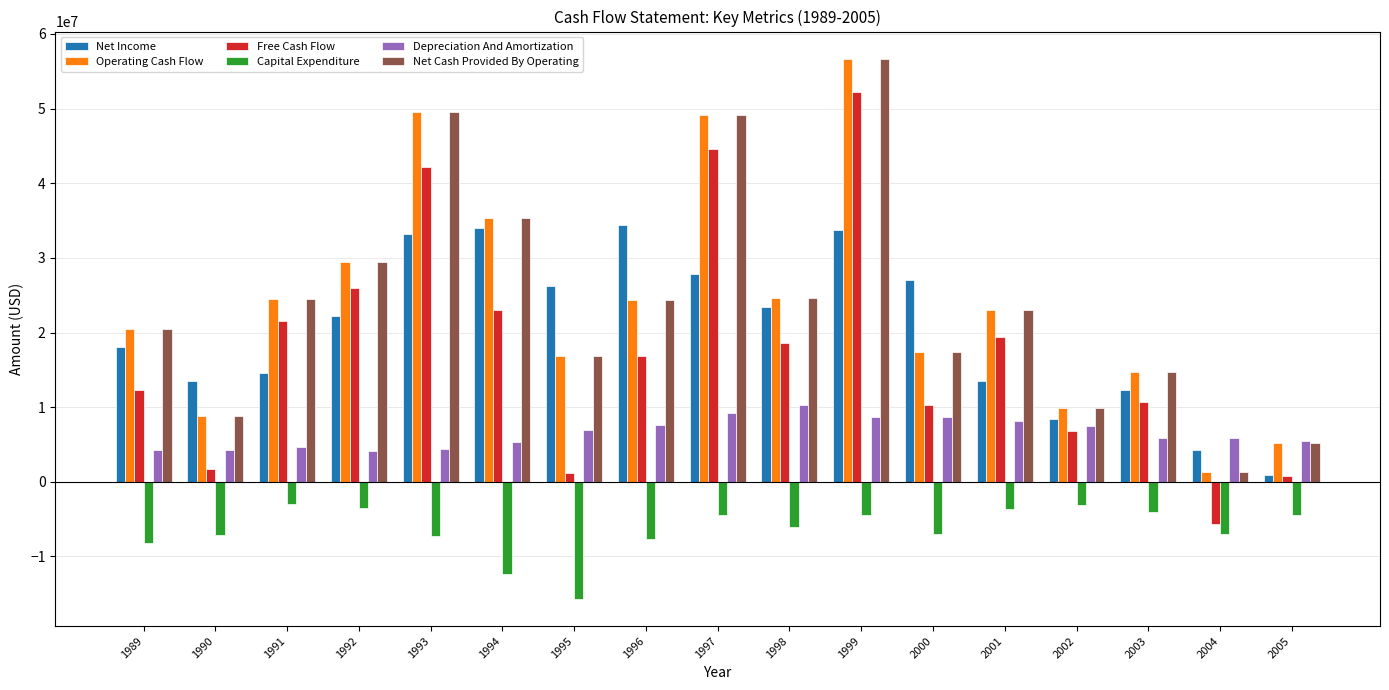

What is the sum of the Operating Cash Flow values at 1999 and 2004?

58011000